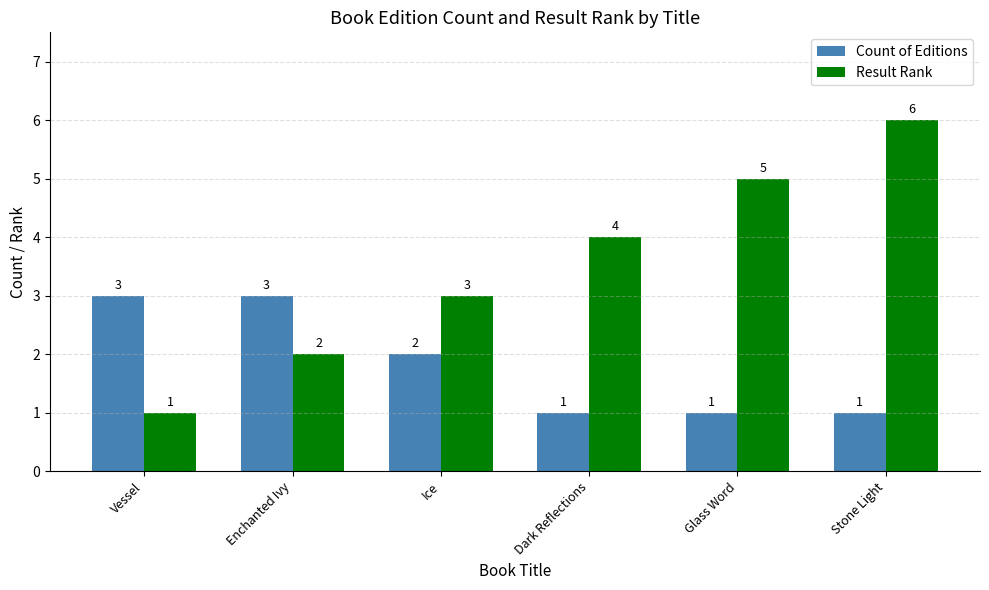

At which category is the sum across all series the highest?

Stone Light